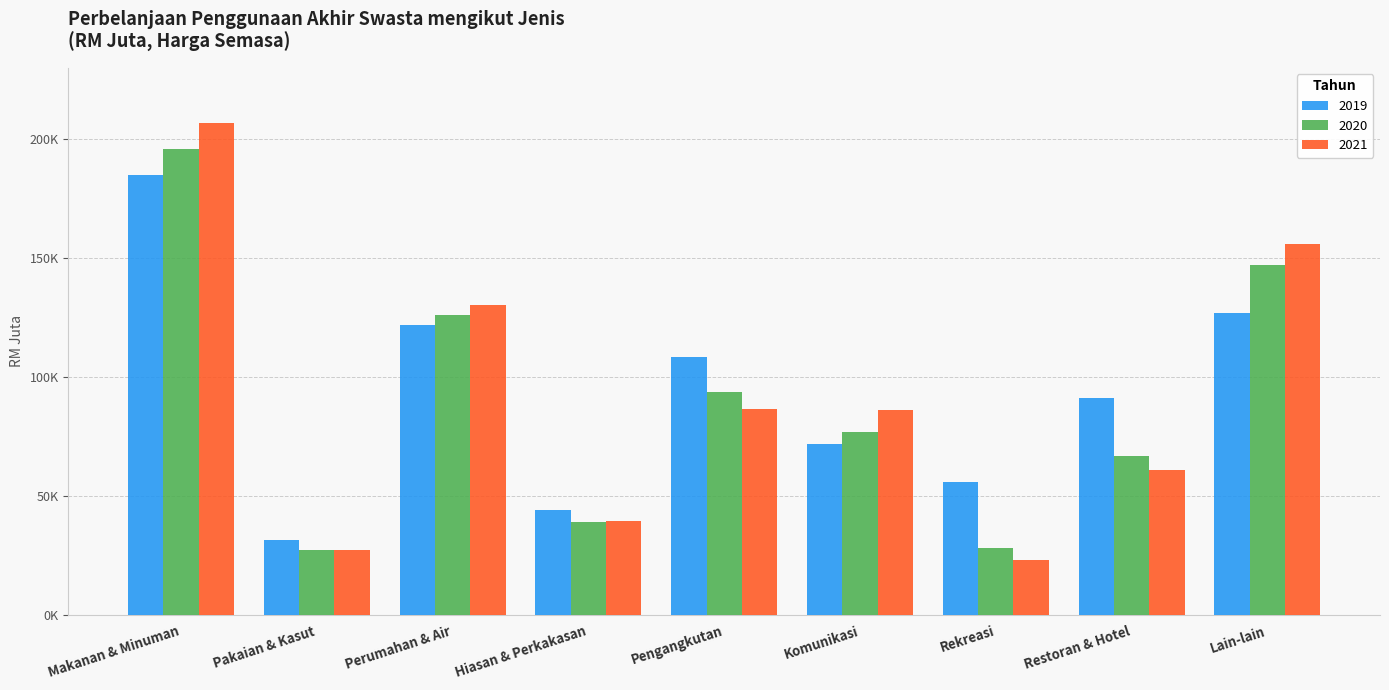

The value of 2020 at Makanan & Minuman is 195736. True or false?

True